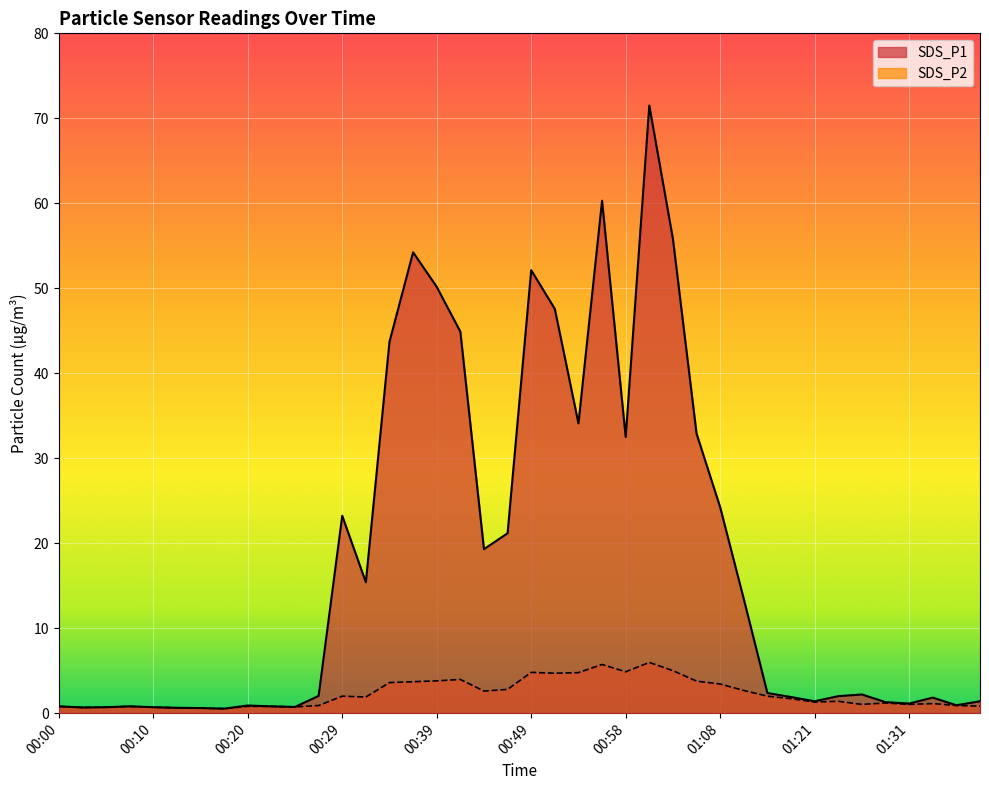

What value does the SDS_P1 series have at 01:23?

2.0